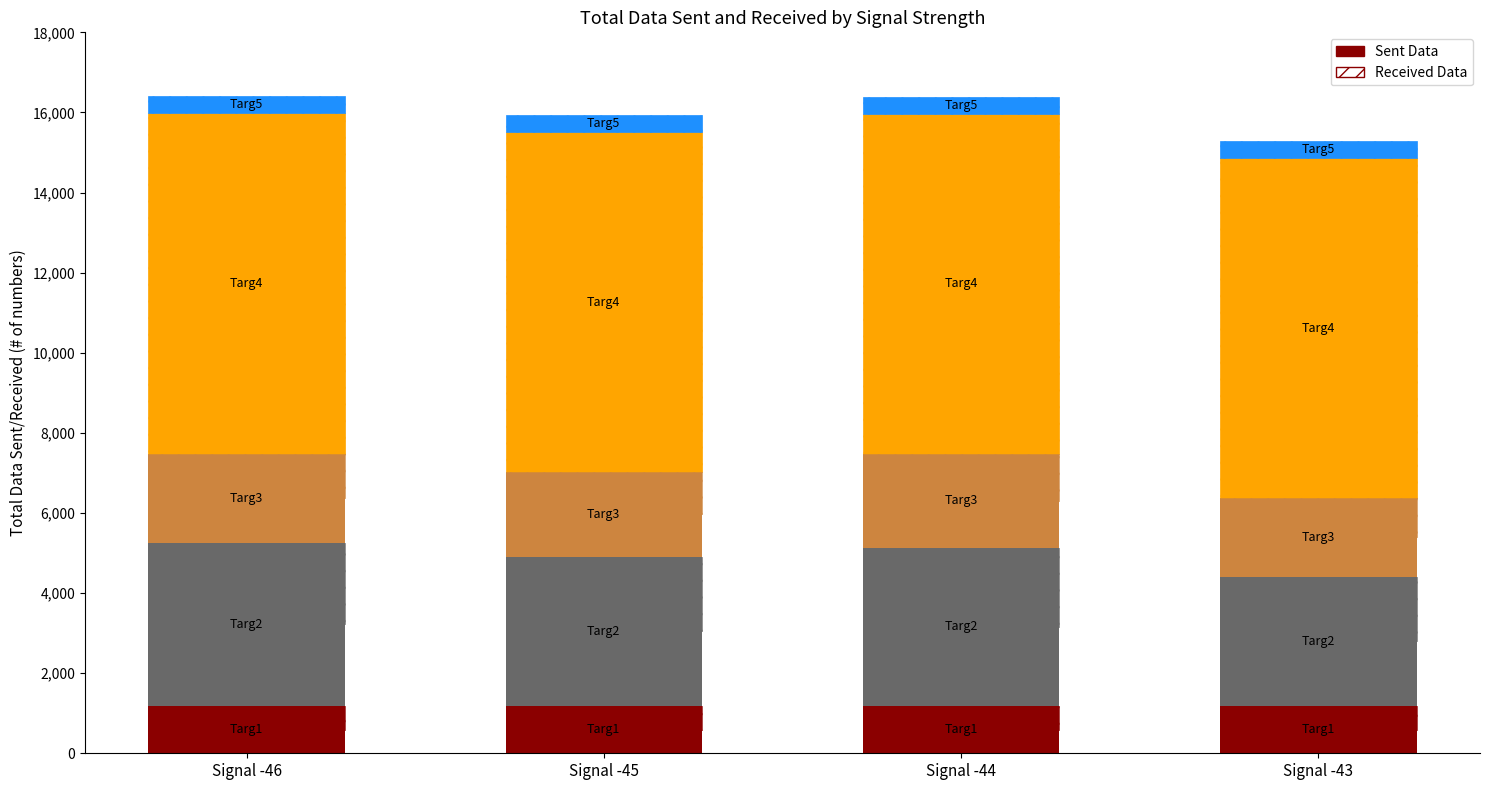

The value of Targ2 (Sent) at Signal -44 is 5734.4. True or false?

False